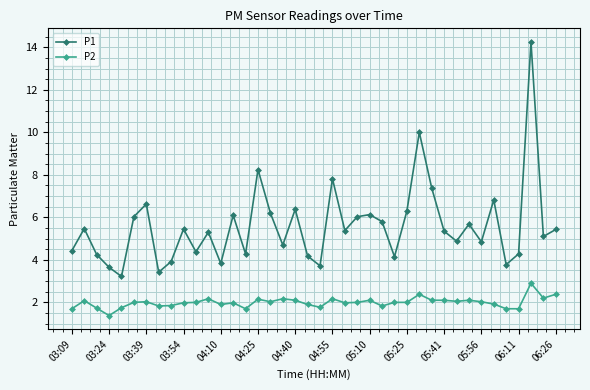

How many interior local valleys does the P1 series have?

13